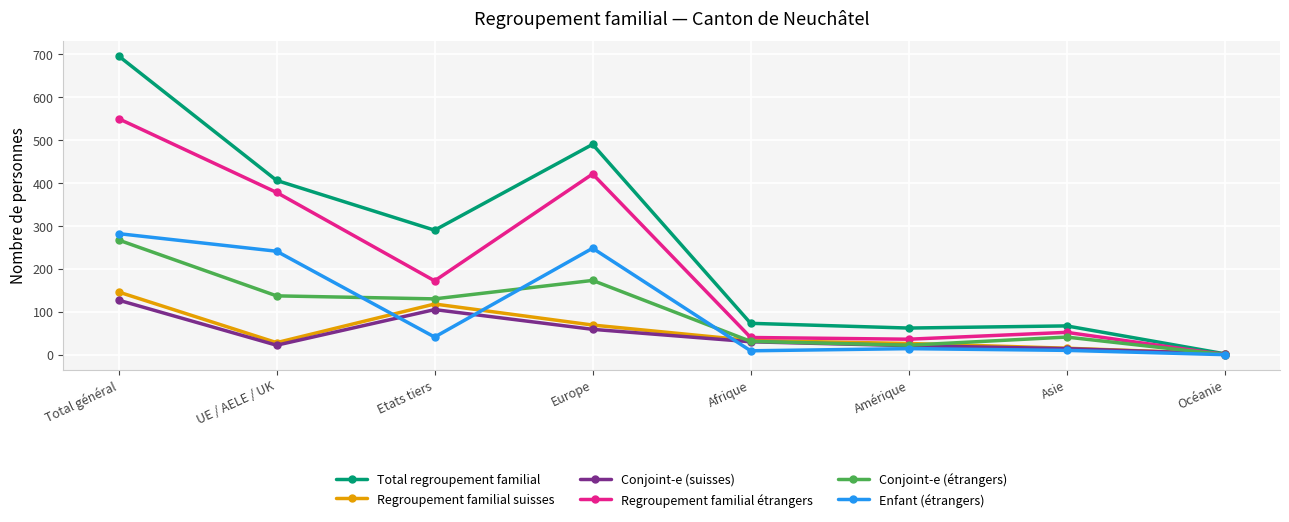

What is the difference between the Regroupement familial suisses values at Afrique and Asie?

18